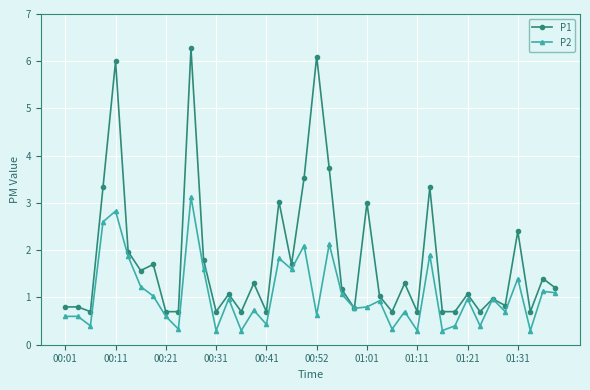

What is the lowest value of the P2 series?

0.3